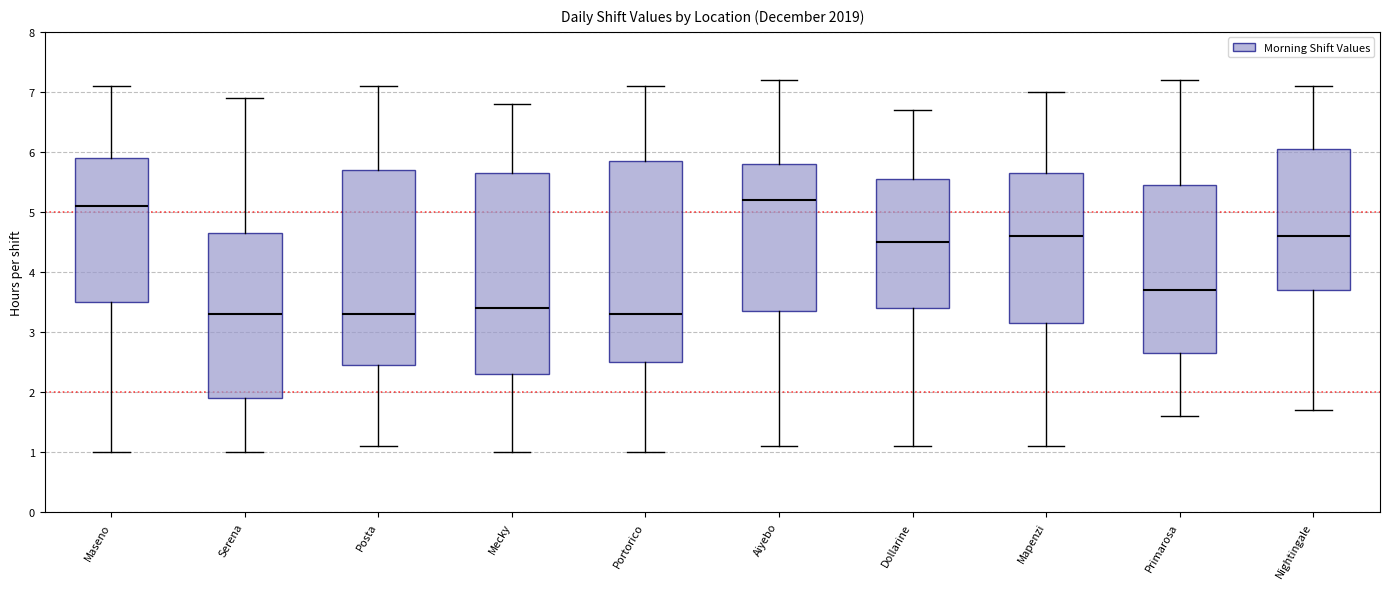

Where is the lower edge of the box for Portorico on the y-axis? The values are not printed on the chart, so give them approximately, as read against the axis.

2.5